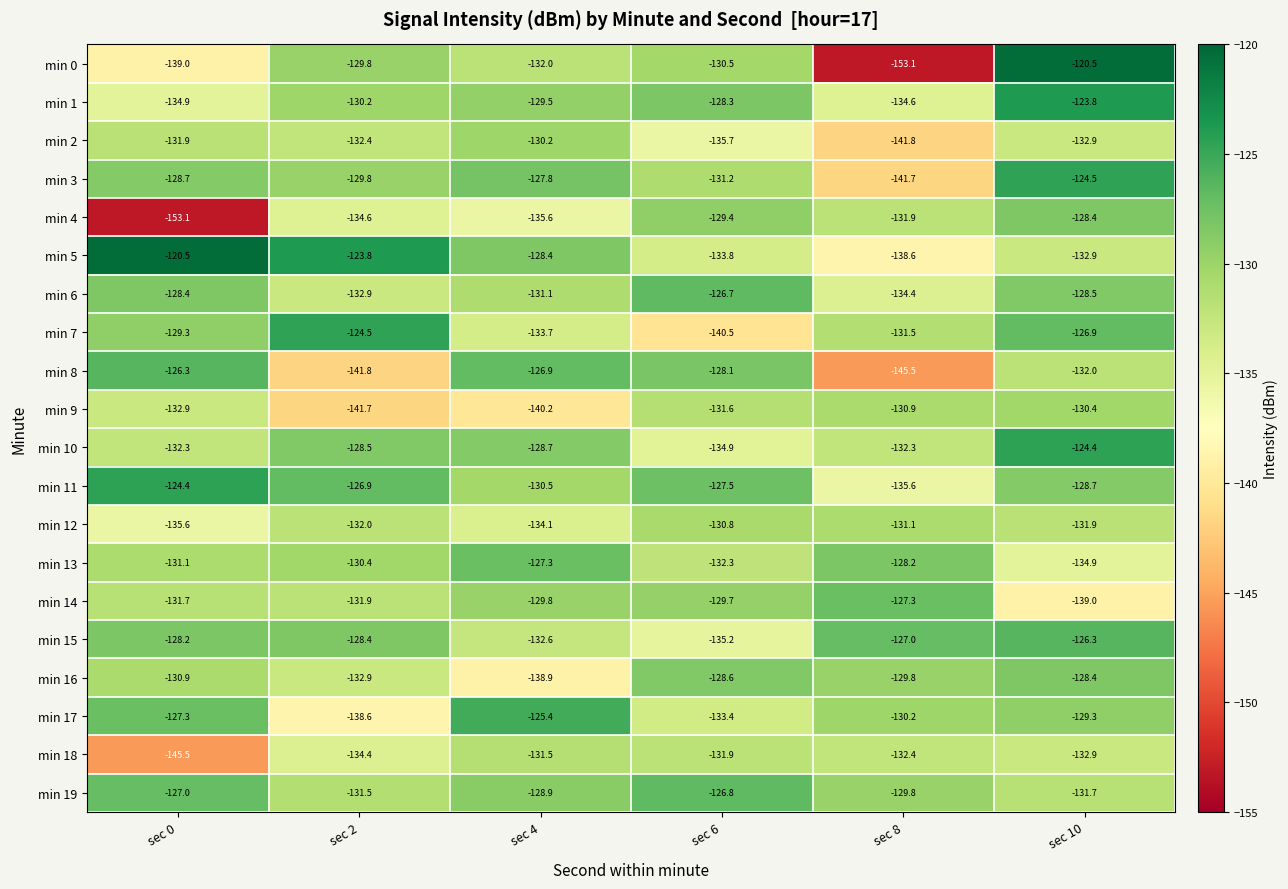

List the labels in order of min 14 value, smallest first.

sec 10, sec 2, sec 0, sec 4, sec 6, sec 8